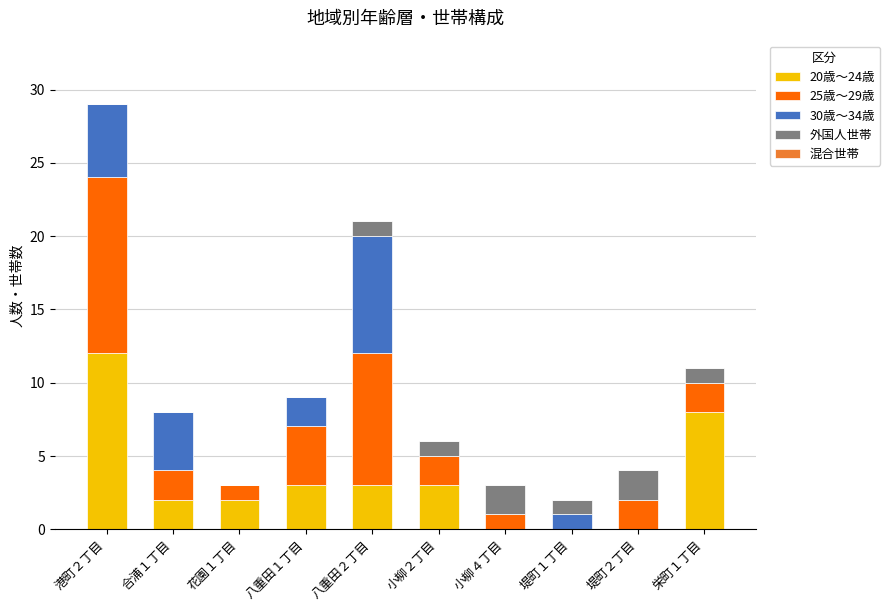

The 20歳～24歳 series shows 0 at 小柳４丁目. True or false?

True